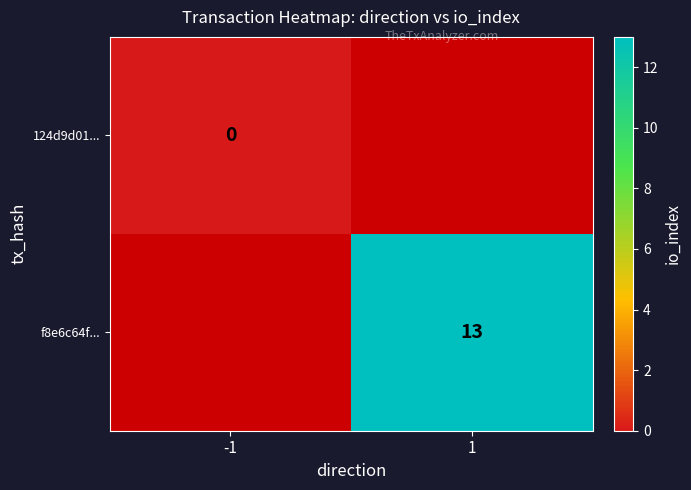

Is it true that f8e6c64f... equals 5 at 1?

False